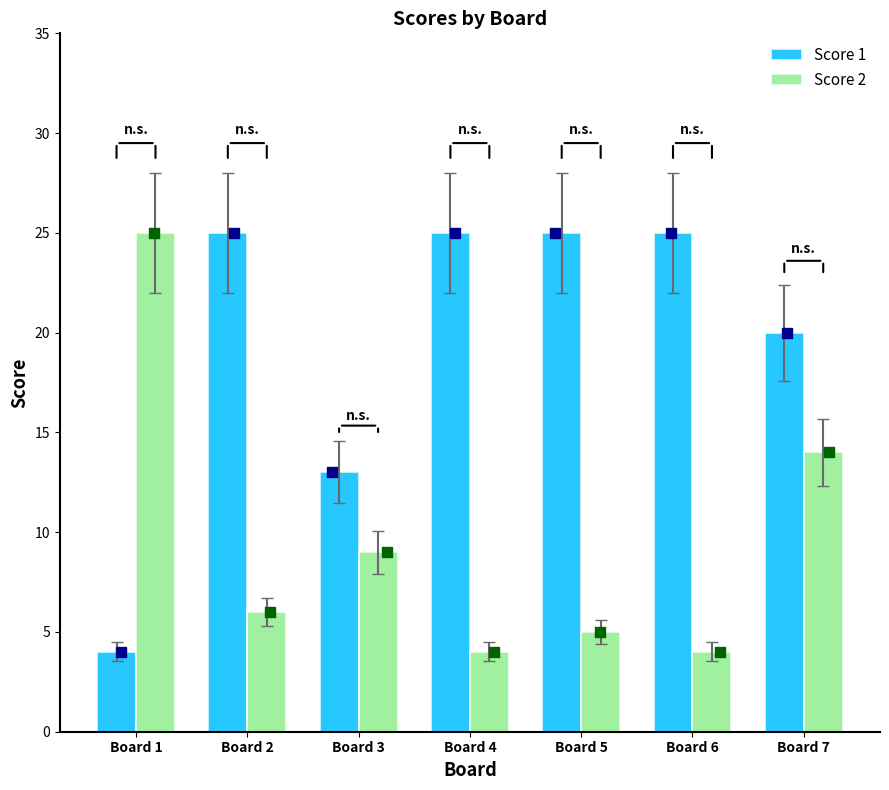

At how many categories does at least one series exceed 9?

7